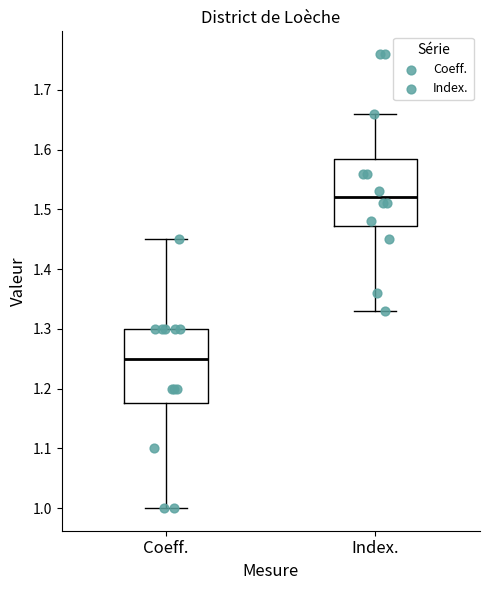

Where is the upper edge of the box for Index. on the y-axis? The values are not printed on the chart, so give them approximately, as read against the axis.

1.59